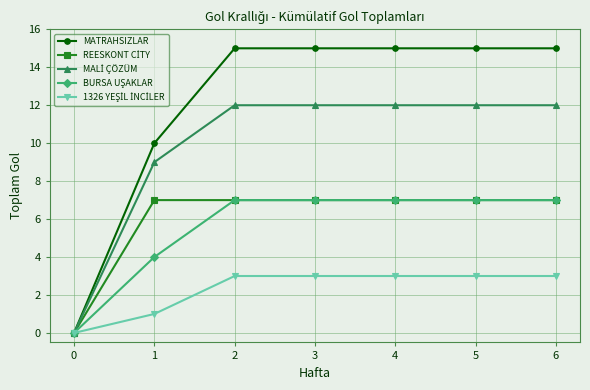

True or false: MATRAHSIZLAR has a value of 10 at 4.

False